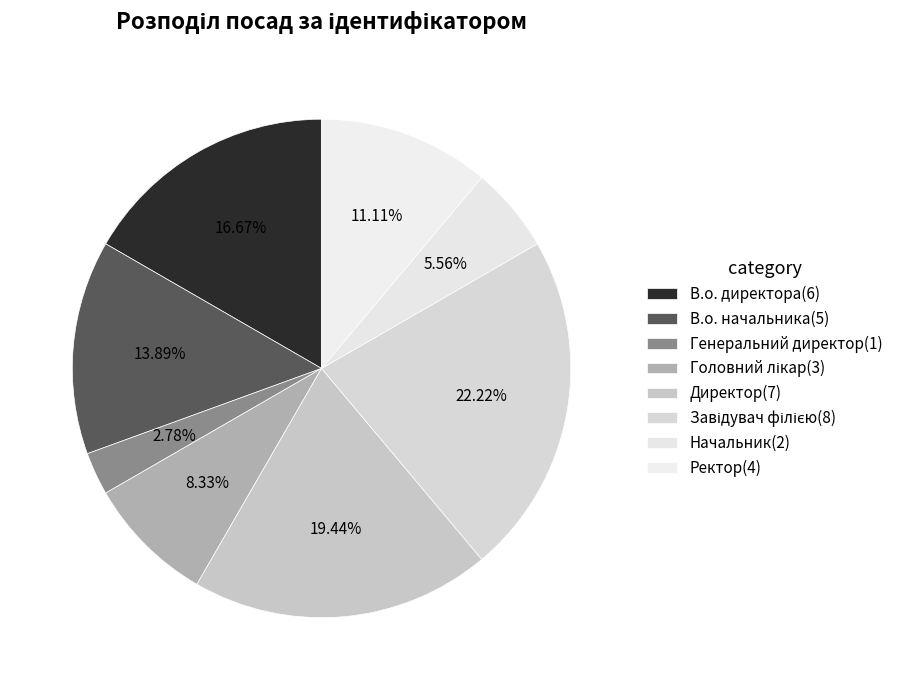

Count the number of slices in the pie.

8